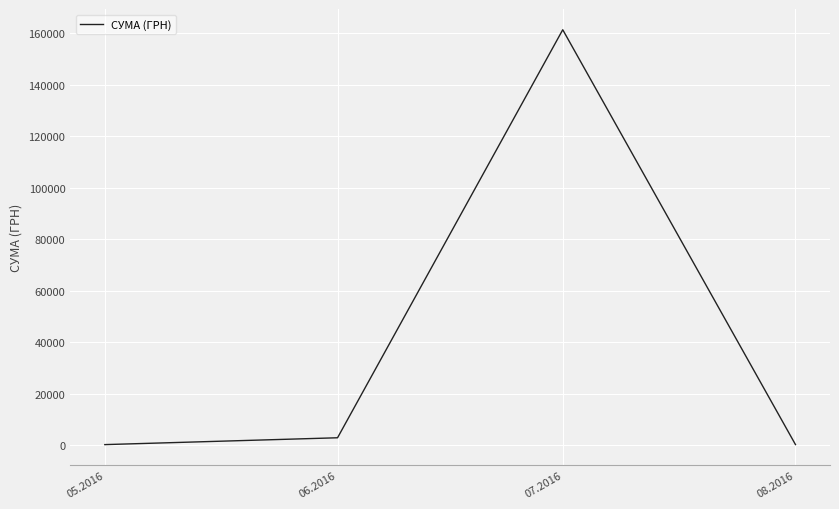

Does the chart display data point markers on the line(s)?

No